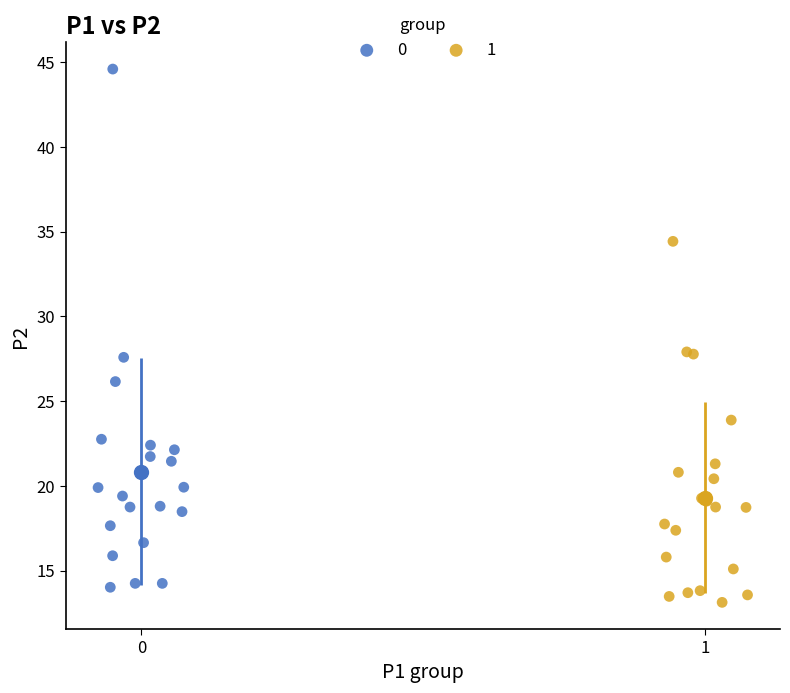

Which series has the widest spread of Y values?

0